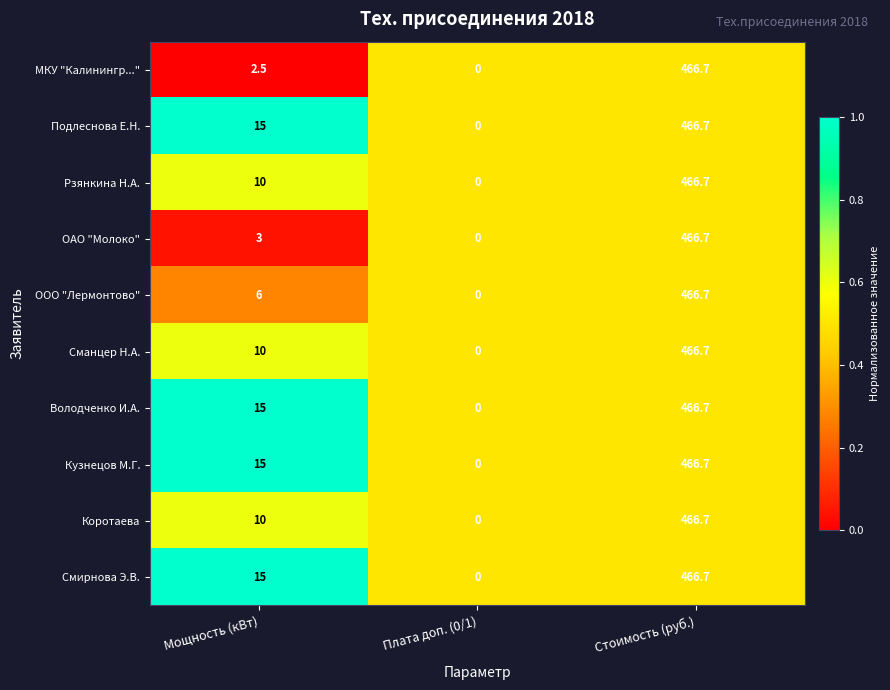

Reading left to right, list all the values displayed in this chart.

МКУ "Калинингр...": Мощность (кВт)=2.5	Плата доп. (0/1)=0.0	Стоимость (руб.)=466.7
Подлеснова Е.Н.: Мощность (кВт)=15.0	Плата доп. (0/1)=0.0	Стоимость (руб.)=466.7
Рзянкина Н.А.: Мощность (кВт)=10.0	Плата доп. (0/1)=0.0	Стоимость (руб.)=466.7
ОАО "Молоко": Мощность (кВт)=3.0	Плата доп. (0/1)=0.0	Стоимость (руб.)=466.7
ООО "Лермонтово": Мощность (кВт)=6.0	Плата доп. (0/1)=0.0	Стоимость (руб.)=466.7
Сманцер Н.А.: Мощность (кВт)=10.0	Плата доп. (0/1)=0.0	Стоимость (руб.)=466.7
Володченко И.А.: Мощность (кВт)=15.0	Плата доп. (0/1)=0.0	Стоимость (руб.)=466.7
Кузнецов М.Г.: Мощность (кВт)=15.0	Плата доп. (0/1)=0.0	Стоимость (руб.)=466.7
Коротаева: Мощность (кВт)=10.0	Плата доп. (0/1)=0.0	Стоимость (руб.)=466.7
Смирнова Э.В.: Мощность (кВт)=15.0	Плата доп. (0/1)=0.0	Стоимость (руб.)=466.7